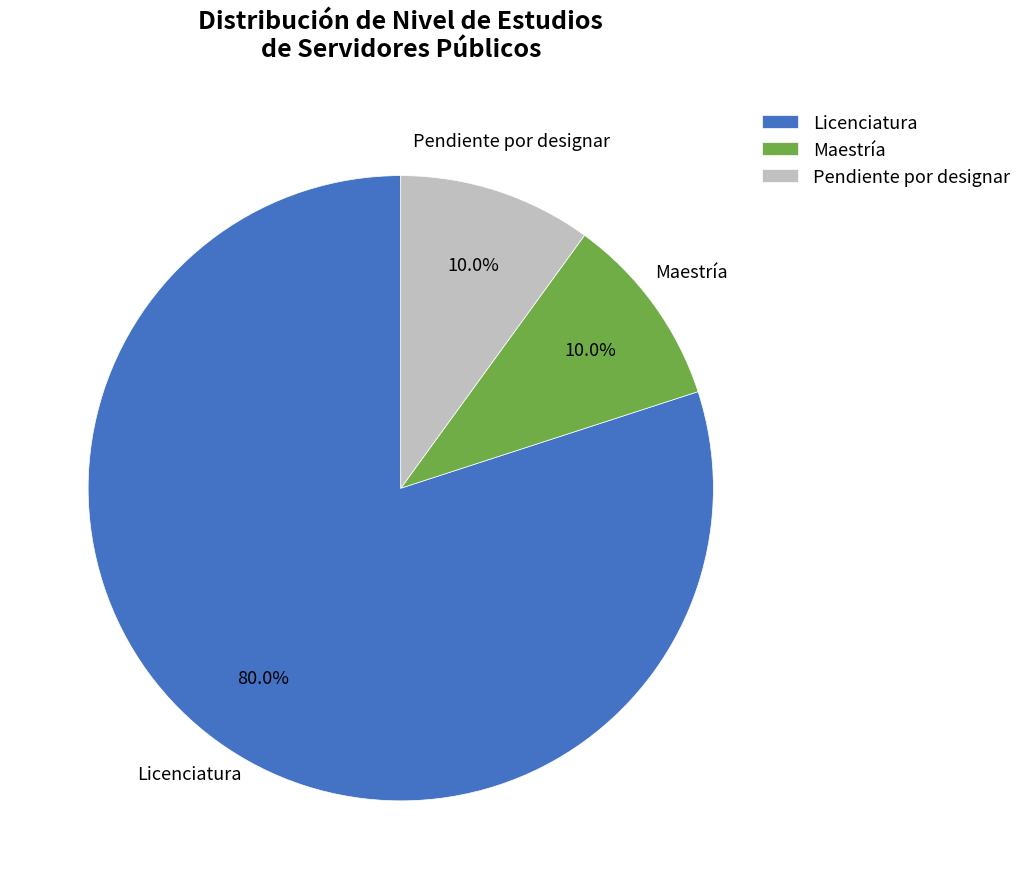

Which category has the biggest portion of the pie?

Licenciatura